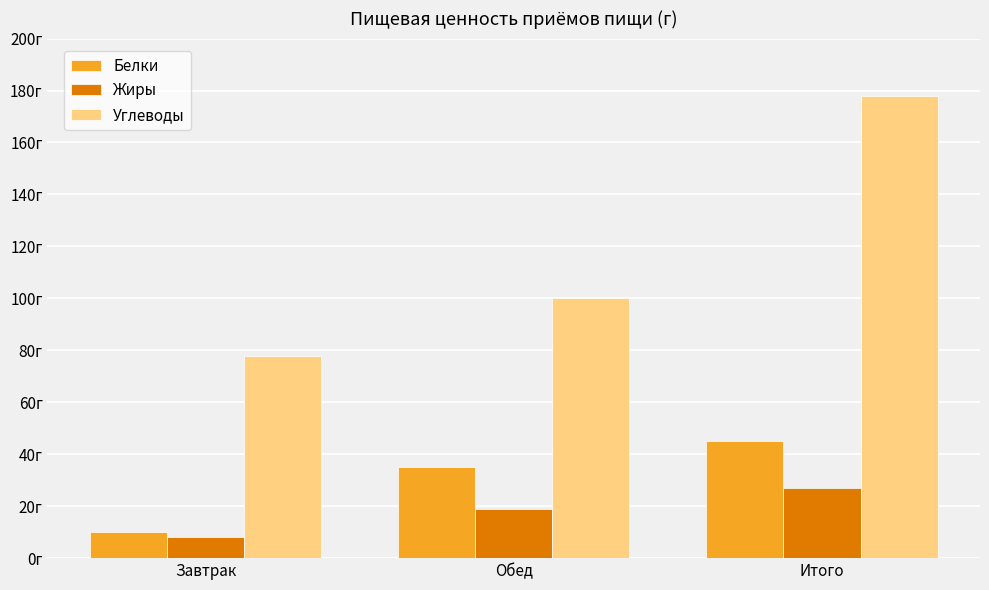

What is the label of the 2nd bar from the left?

Обед